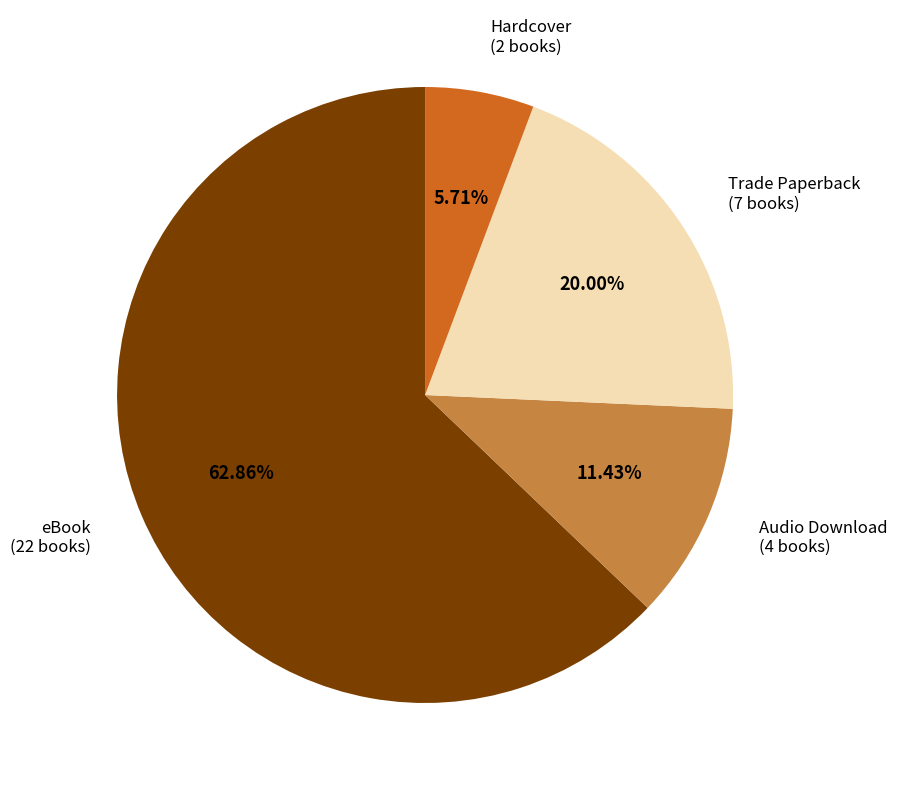

Is there any slice that represents more than half of the pie?

Yes